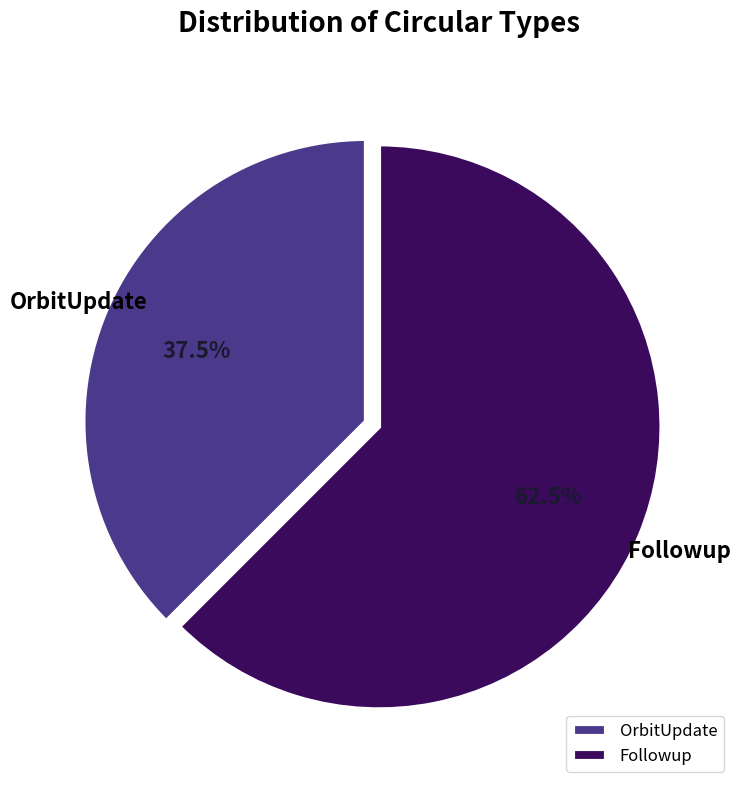

Between Followup and OrbitUpdate, which is larger?

Followup